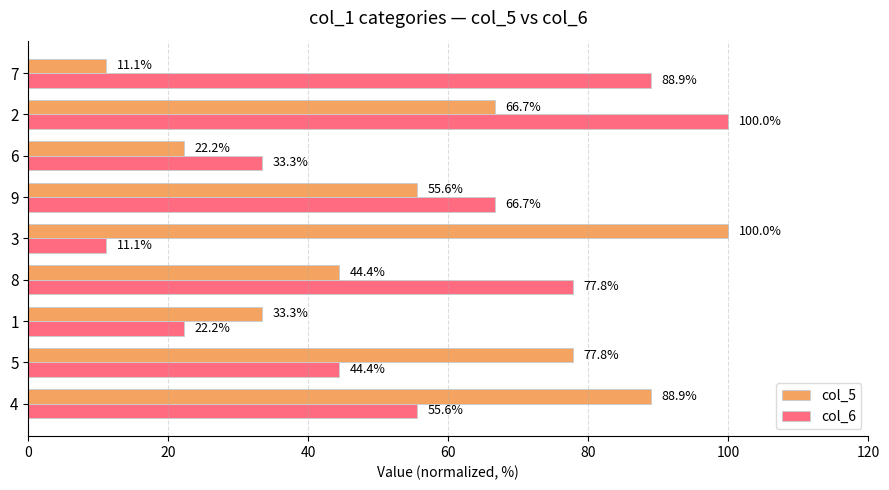

At how many categories does at least one series exceed 47?

7